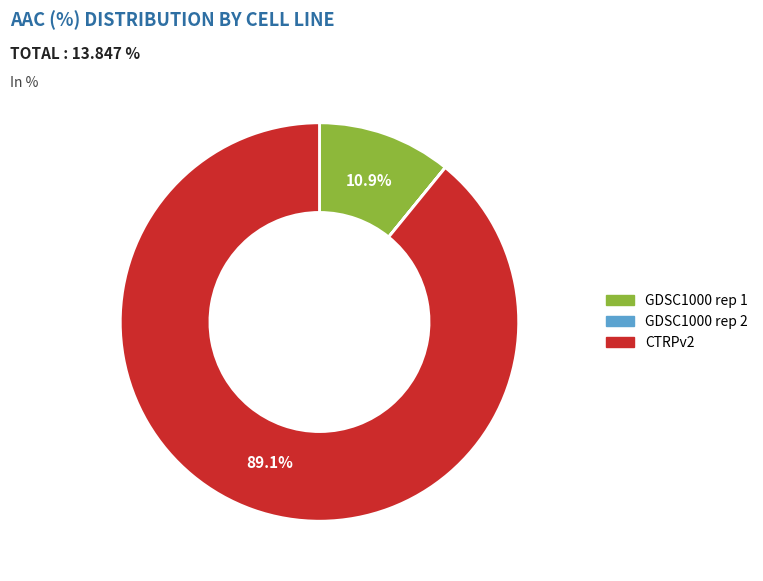

To the nearest percent, what is the difference between the largest and smallest slice percentages?

89%